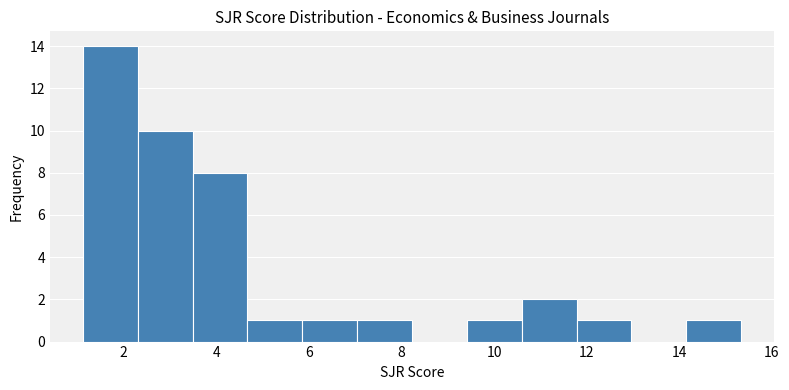

Reading left to right, list every bar in this chart as the range it spans on the x-axis followed by its height. Neither the bar edges nor the heights are printed on the chart, so give them approximately, as read against the axes.

1.2 to 2.2: 14
2.2 to 3.4: 10
3.4 to 4.6: 8
4.6 to 5.8: 1
5.8 to 7.0: 1
7.0 to 8.2: 1
8.2 to 9.4: 0
9.4 to 10.6: 1
10.6 to 11.8: 2
11.8 to 13.0: 1
13.0 to 14.2: 0
14.2 to 15.4: 1